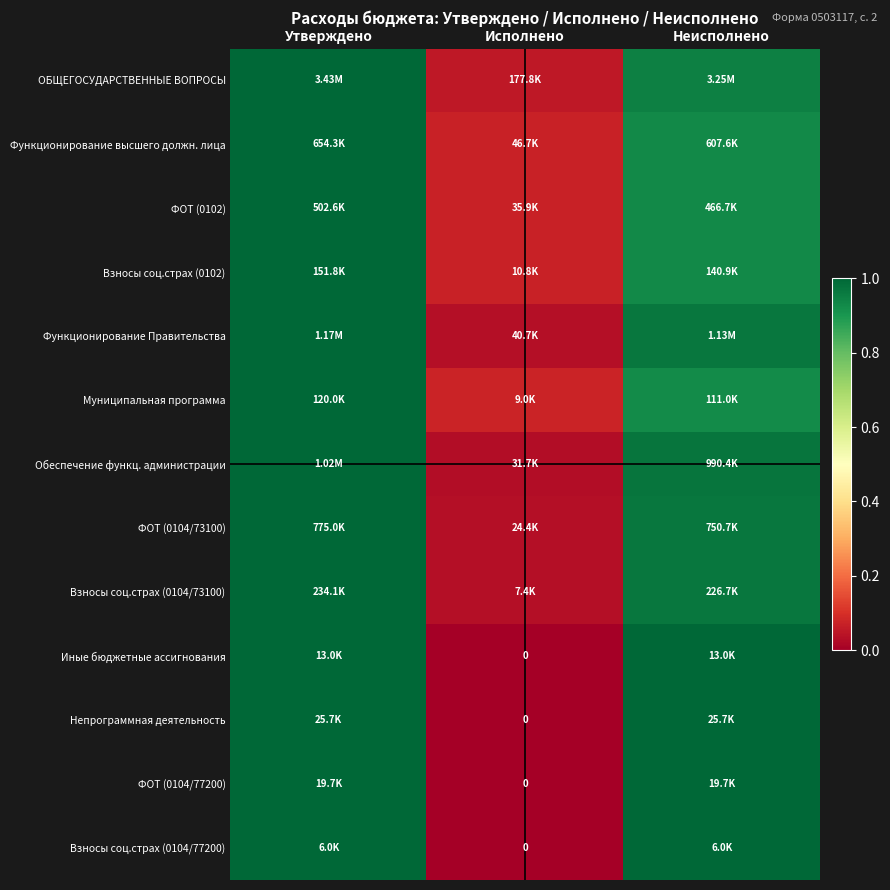

Which label corresponds to the largest value in the chart?

Утверждено